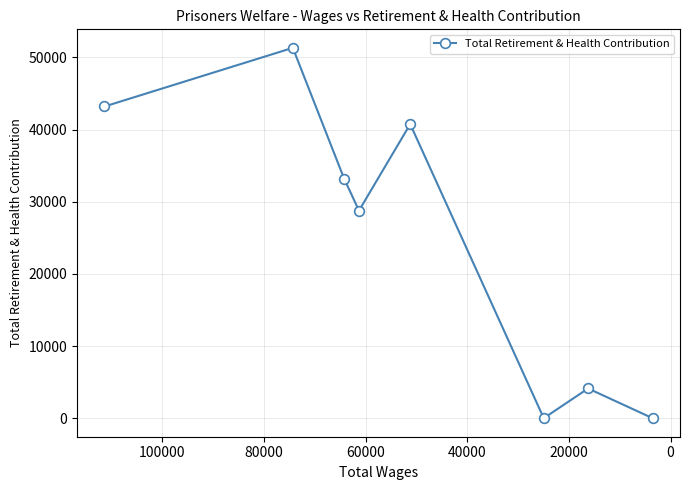

The value at 40000 is 37687. True or false?

False